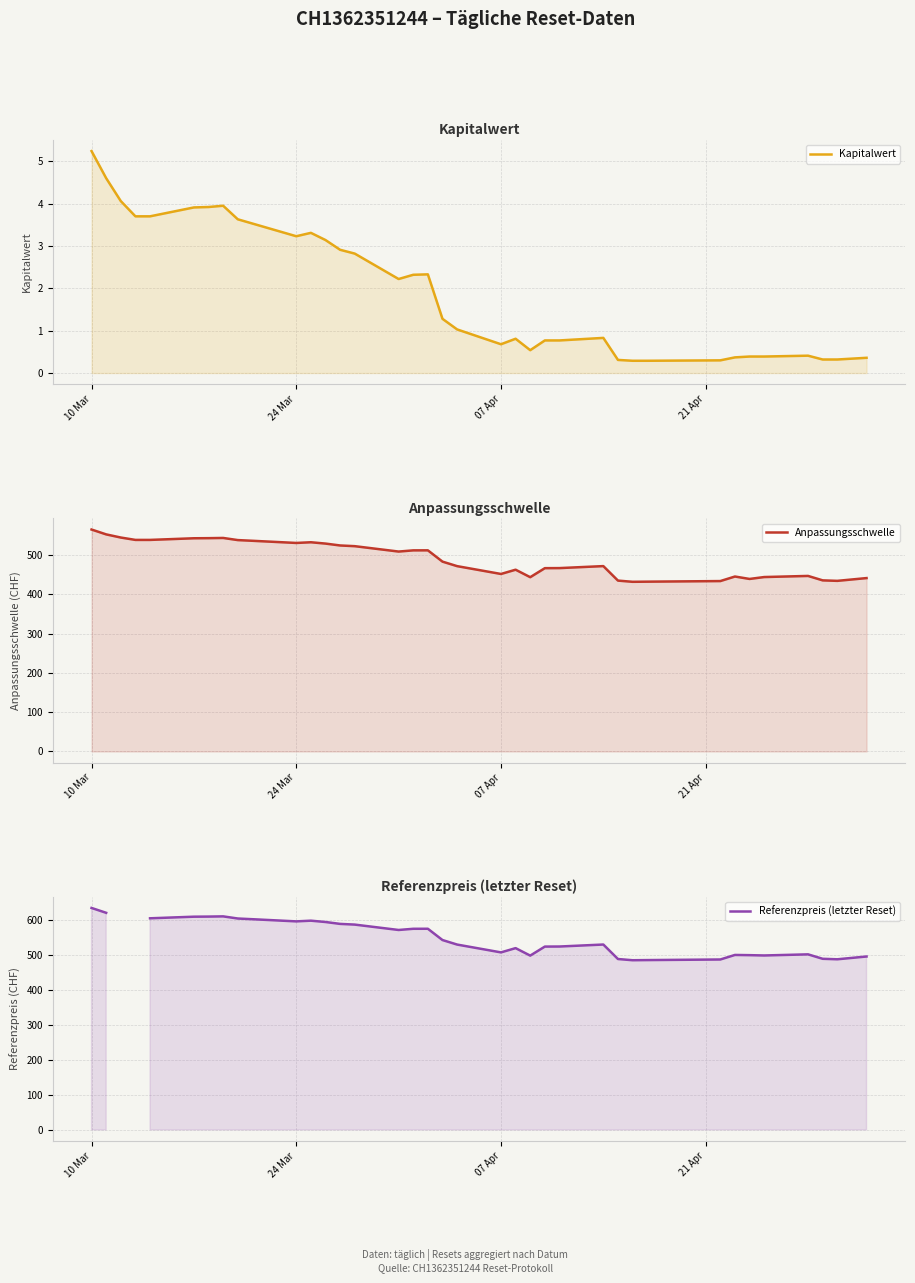

In Referenzpreis (letzter Reset), how many points are lower than both neighbors (excluding endpoints)?

7